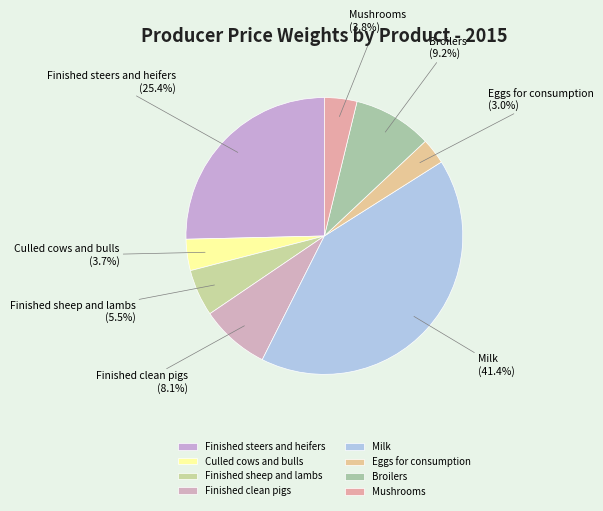

Which slice is the largest?

Milk